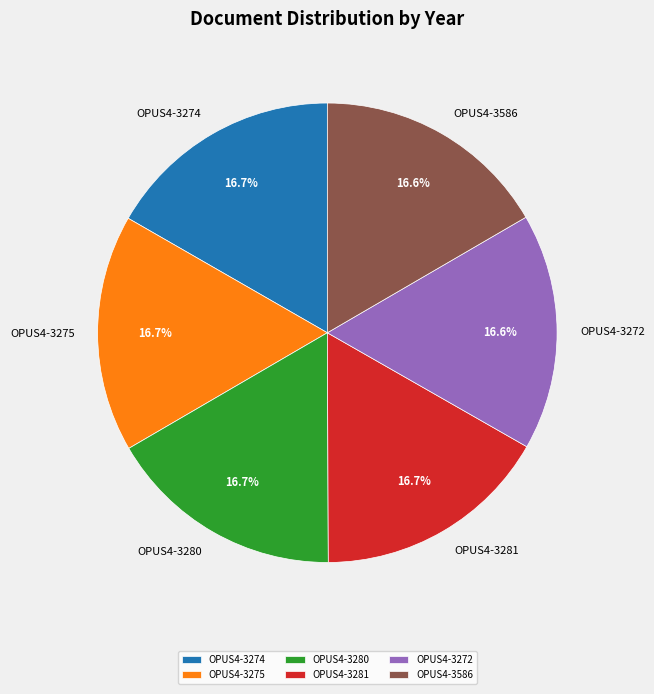

How many slices are in this pie chart?

6